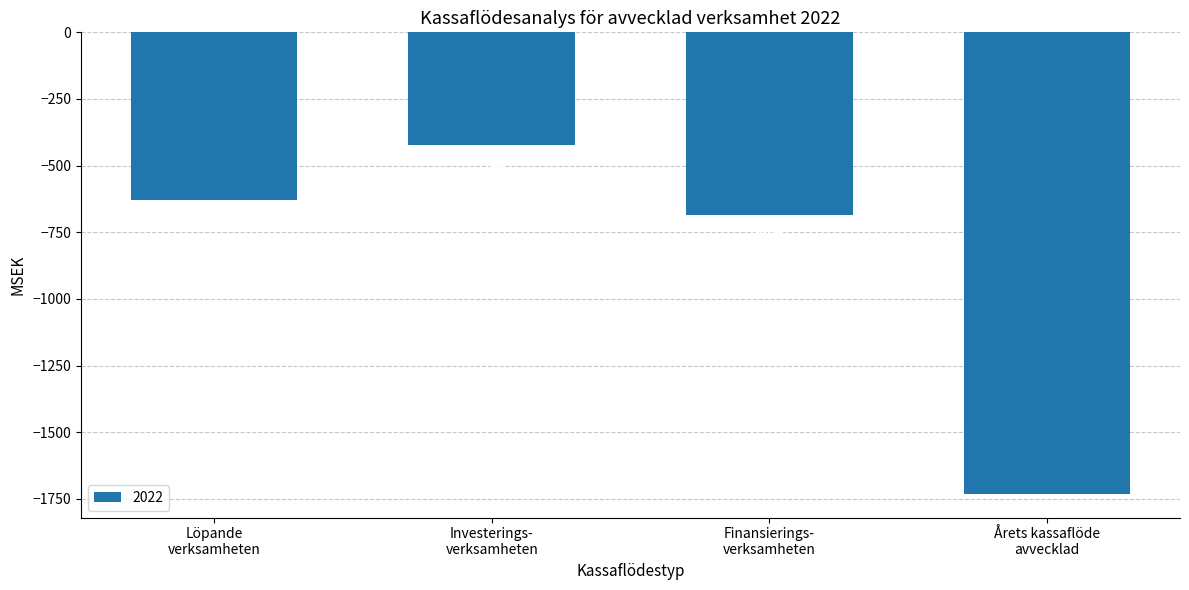

What is the value of the 2nd bar from the left?

-422